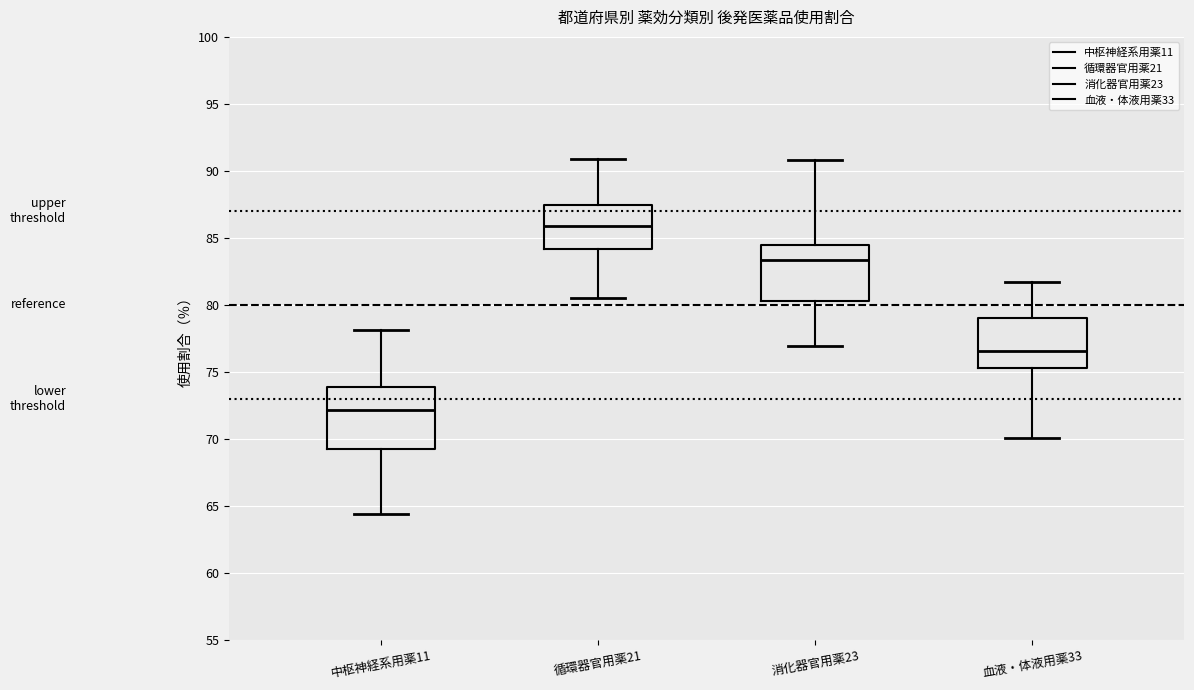

Reading left to right, read every box against the y-axis: the position of its median line, the range the box covers, and the ends of its whiskers. The values are not printed on the chart, so give them approximately, as read against the axis.

中枢神経系用薬11: median 72.0, box 69.5 to 74.0, whiskers 64.5 to 78.0
循環器官用薬21: median 86.0, box 84.0 to 87.5, whiskers 80.5 to 91.0
消化器官用薬23: median 83.5, box 80.5 to 84.5, whiskers 77.0 to 91.0
血液・体液用薬33: median 76.5, box 75.5 to 79.0, whiskers 70.0 to 81.5